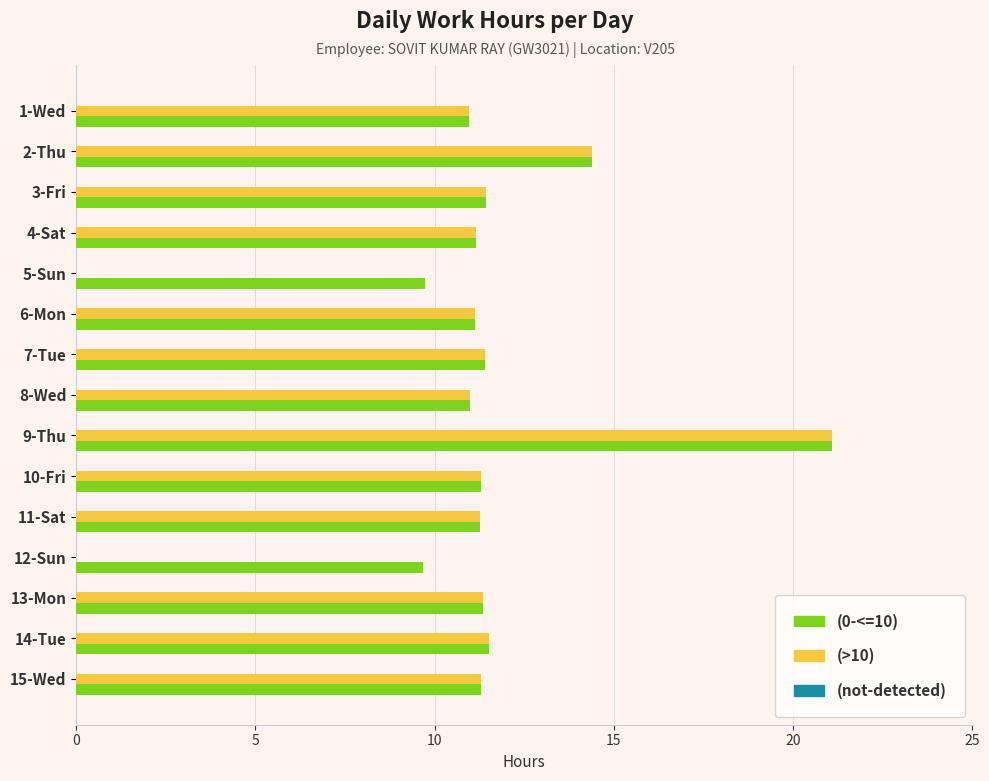

What is the maximum value for (0-<=10)?

21.1